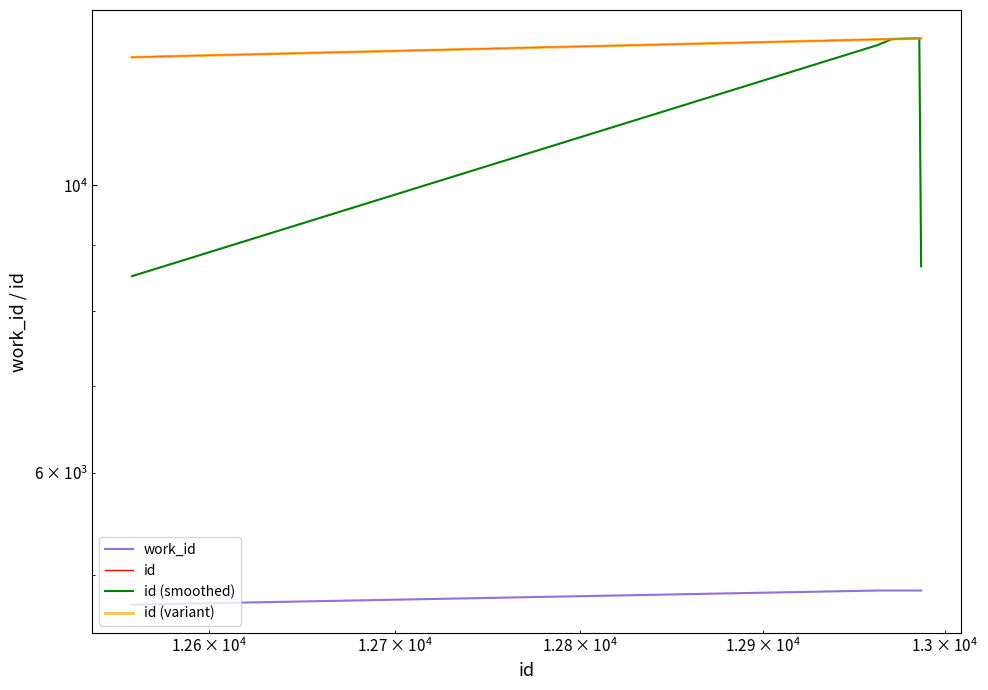

True or false: id (variant) has a value of 7158.7 at 5.

False